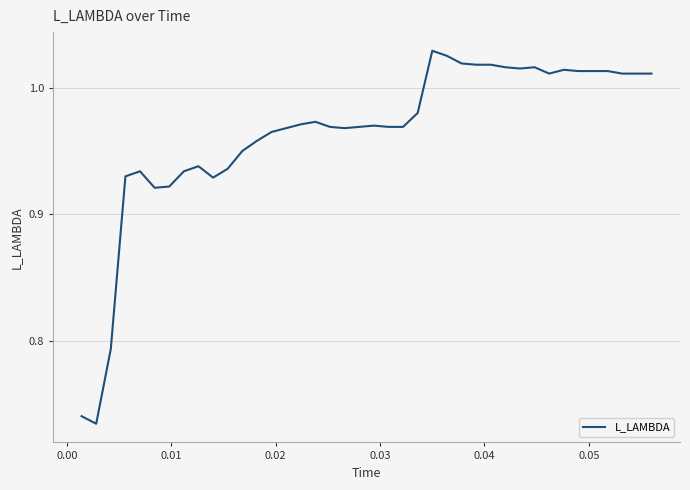

What is the difference between the maximum and minimum values?

0.3